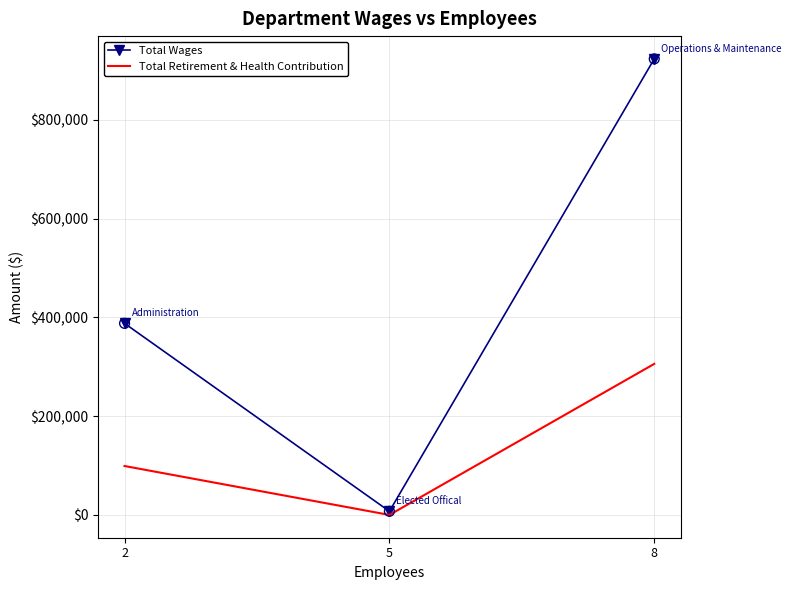

Which series has the largest total across all categories?

Total Wages